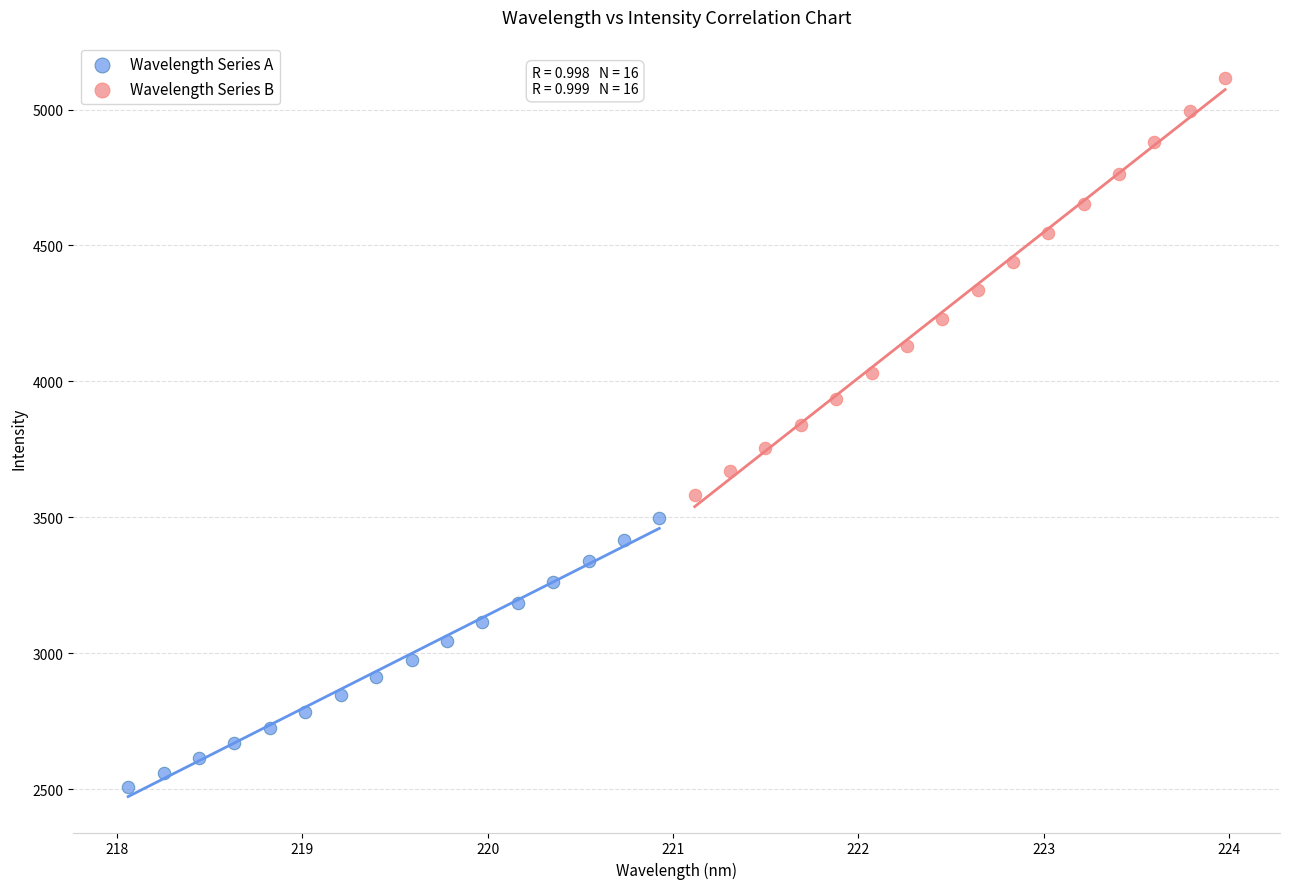

Which series reaches the maximum Y coordinate?

Wavelength Series B